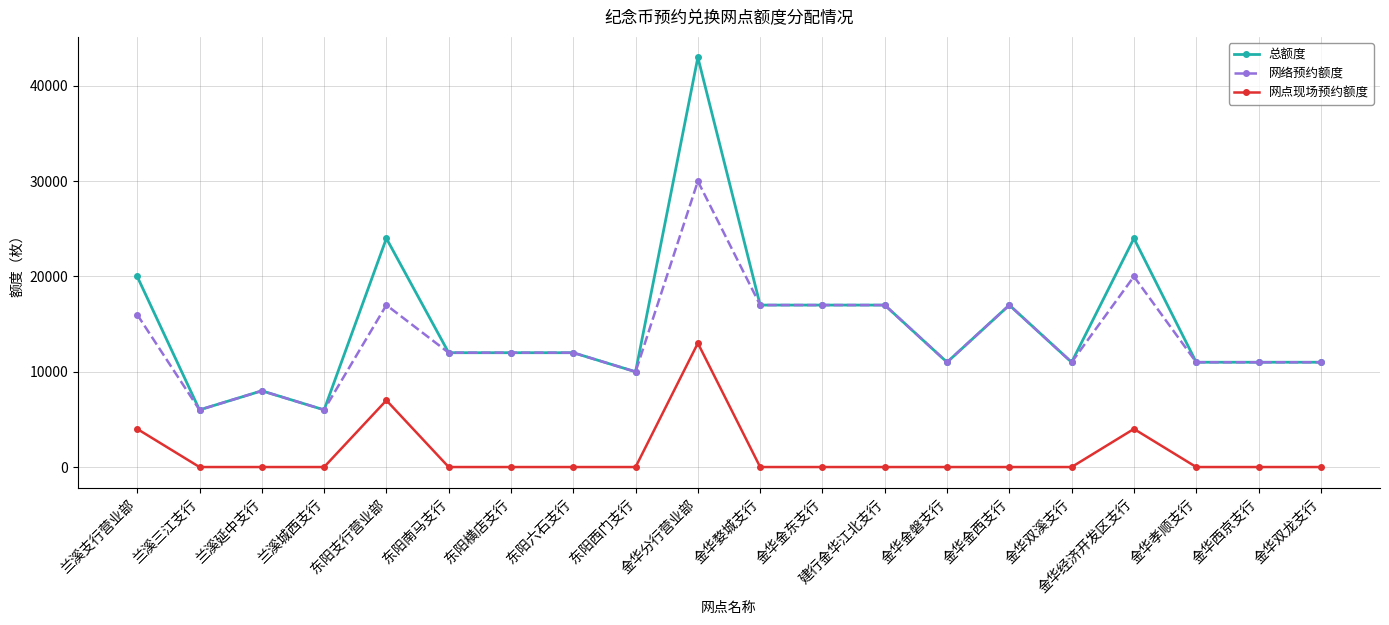

What is the total value across all series at 金华经济开发区支行?

48000